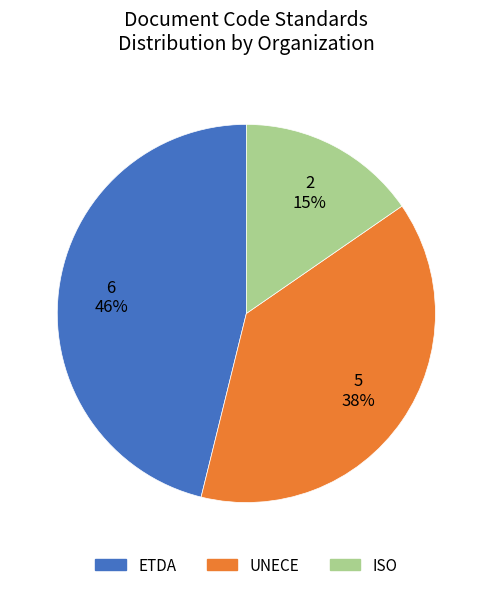

To the nearest percent, what is the difference between the UNECE and ETDA slice percentages?

8%